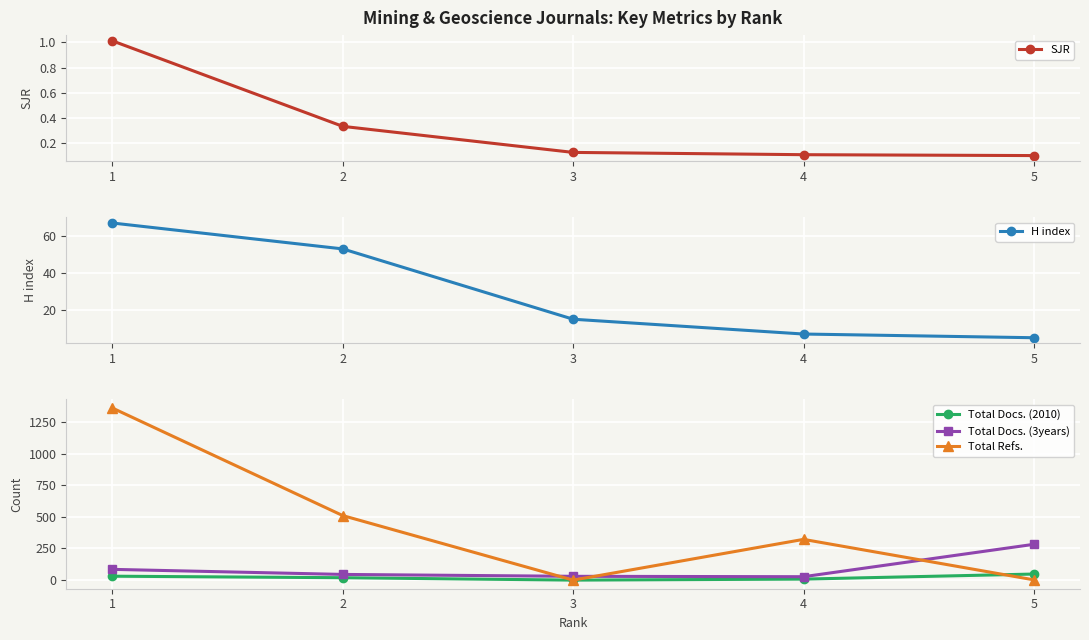

How many data points in Total Docs. (2010) are less than 19?

2